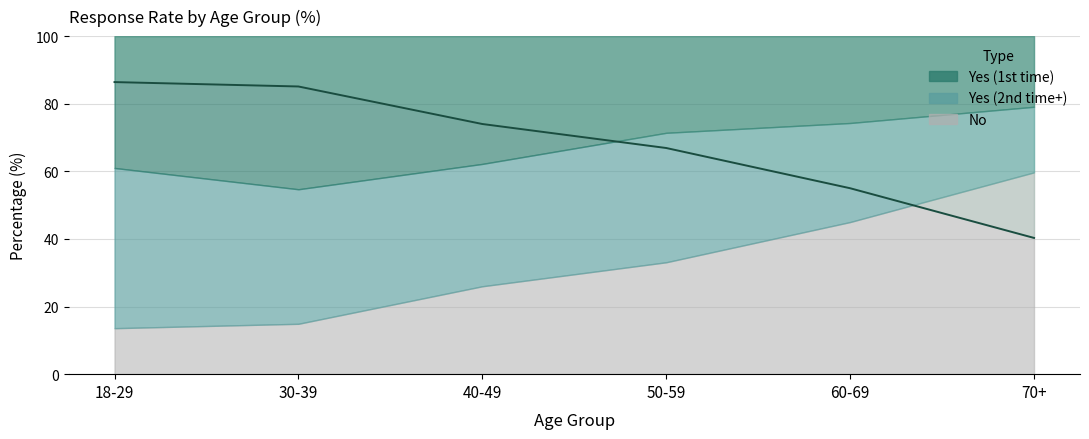

The value at 70+ is 40.3. True or false?

True